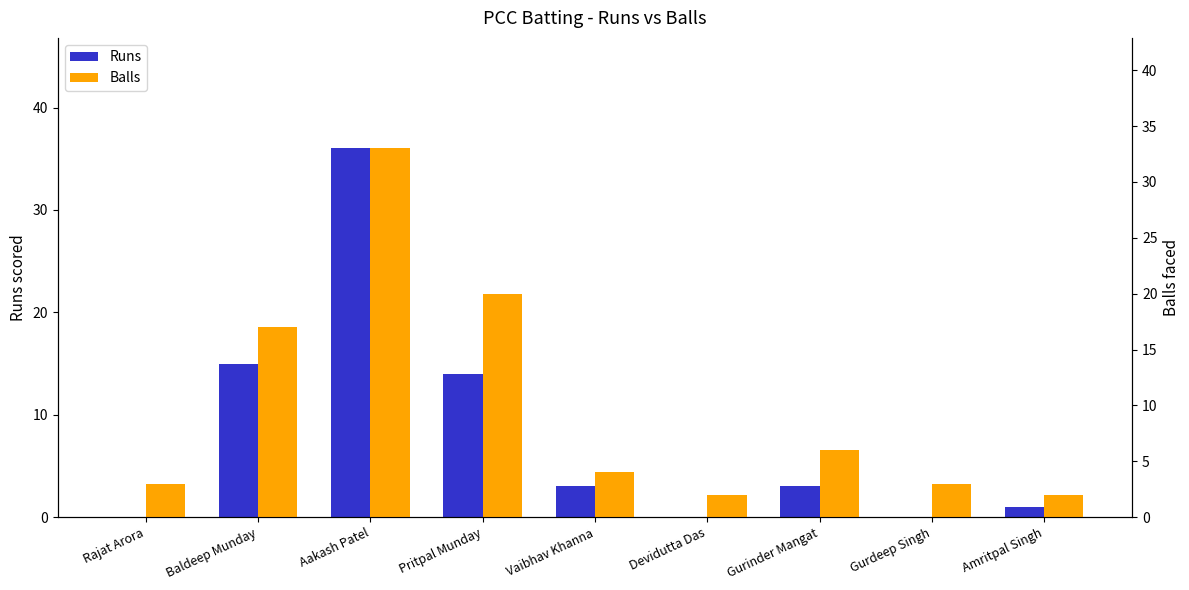

Read the Balls value at Rajat Arora.

3